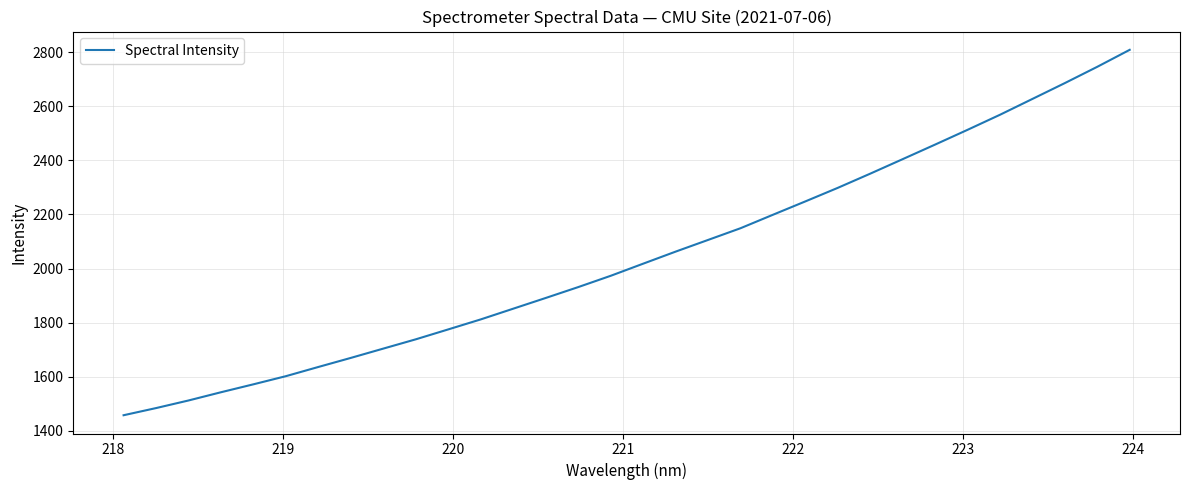

Is this an area chart (filled region under the line)?

No